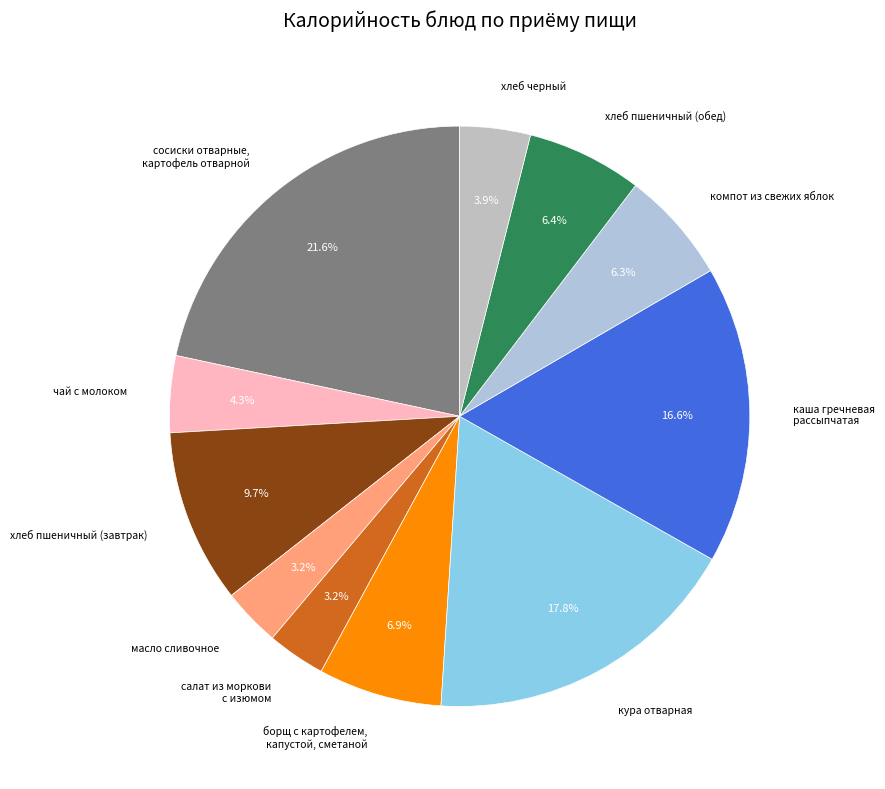

Count the number of slices in the pie.

11